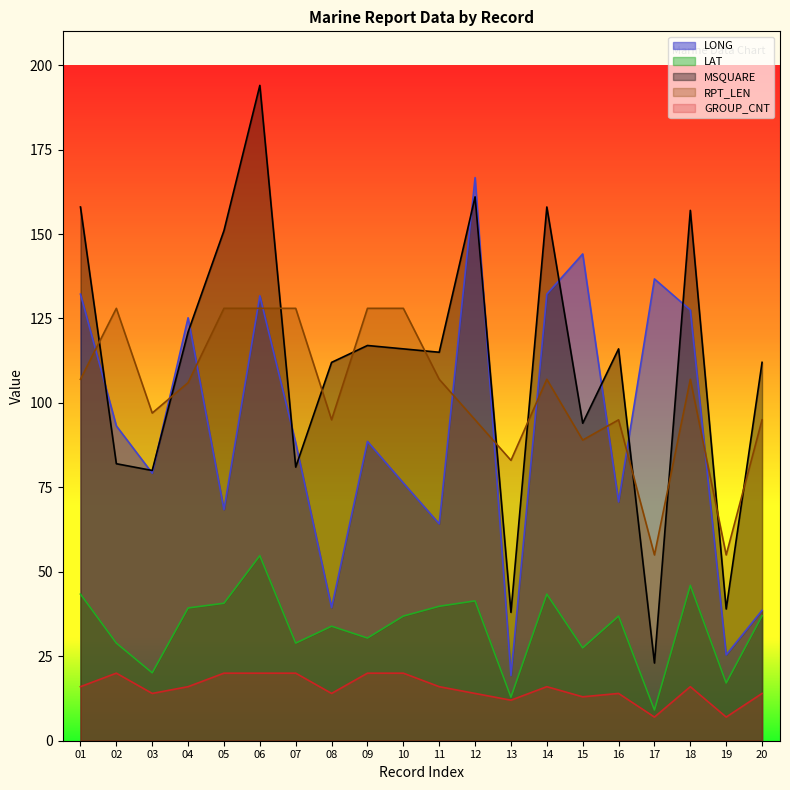

Which label corresponds to the smallest value in the chart?

17